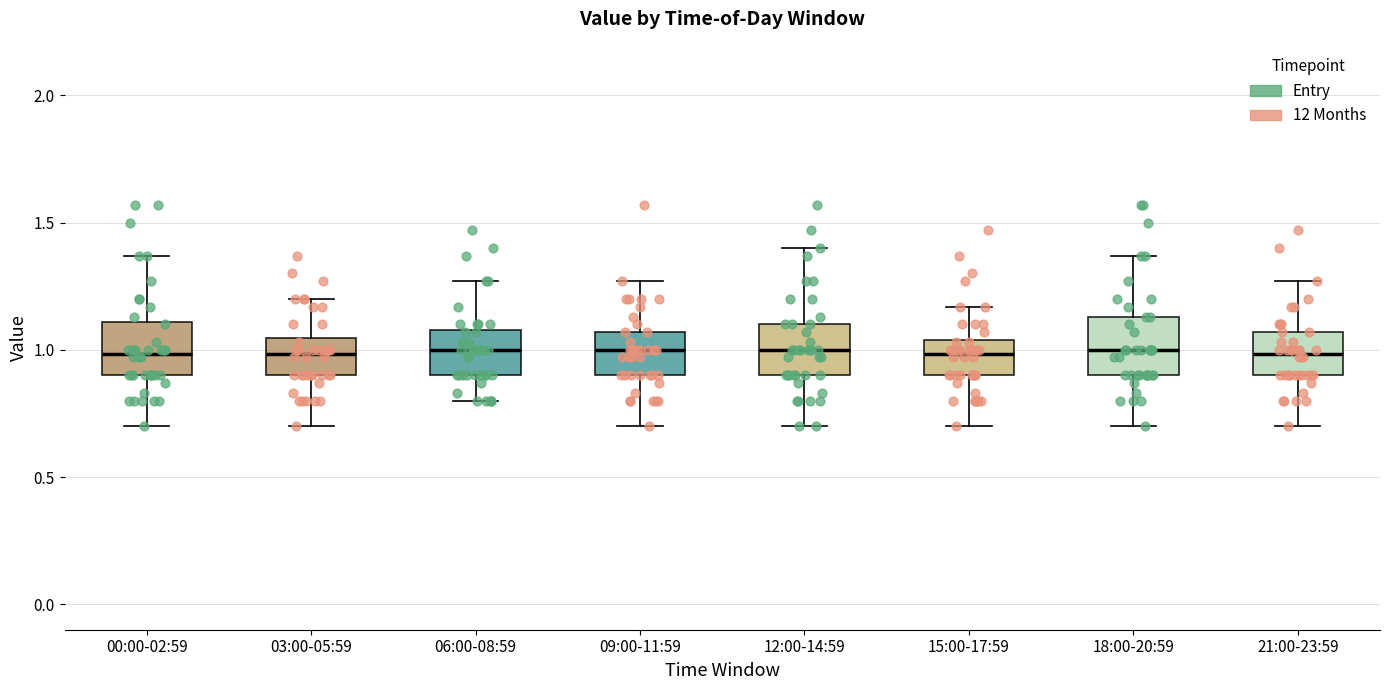

Reading left to right, transcribe this box plot: for each box, give where its median line is, the range the box spans, and where its two whiskers end, as read against the y-axis. The values are not printed on the chart, so give them approximately, as read against the axis.

00:00-02:59: median 1.00, box 0.90 to 1.10, whiskers 0.70 to 1.35
03:00-05:59: median 1.00, box 0.90 to 1.05, whiskers 0.70 to 1.20
06:00-08:59: median 1.00, box 0.90 to 1.10, whiskers 0.80 to 1.25
09:00-11:59: median 1.00, box 0.90 to 1.05, whiskers 0.70 to 1.25
12:00-14:59: median 1.00, box 0.90 to 1.10, whiskers 0.70 to 1.40
15:00-17:59: median 1.00, box 0.90 to 1.05, whiskers 0.70 to 1.15
18:00-20:59: median 1.00, box 0.90 to 1.15, whiskers 0.70 to 1.35
21:00-23:59: median 1.00, box 0.90 to 1.05, whiskers 0.70 to 1.25